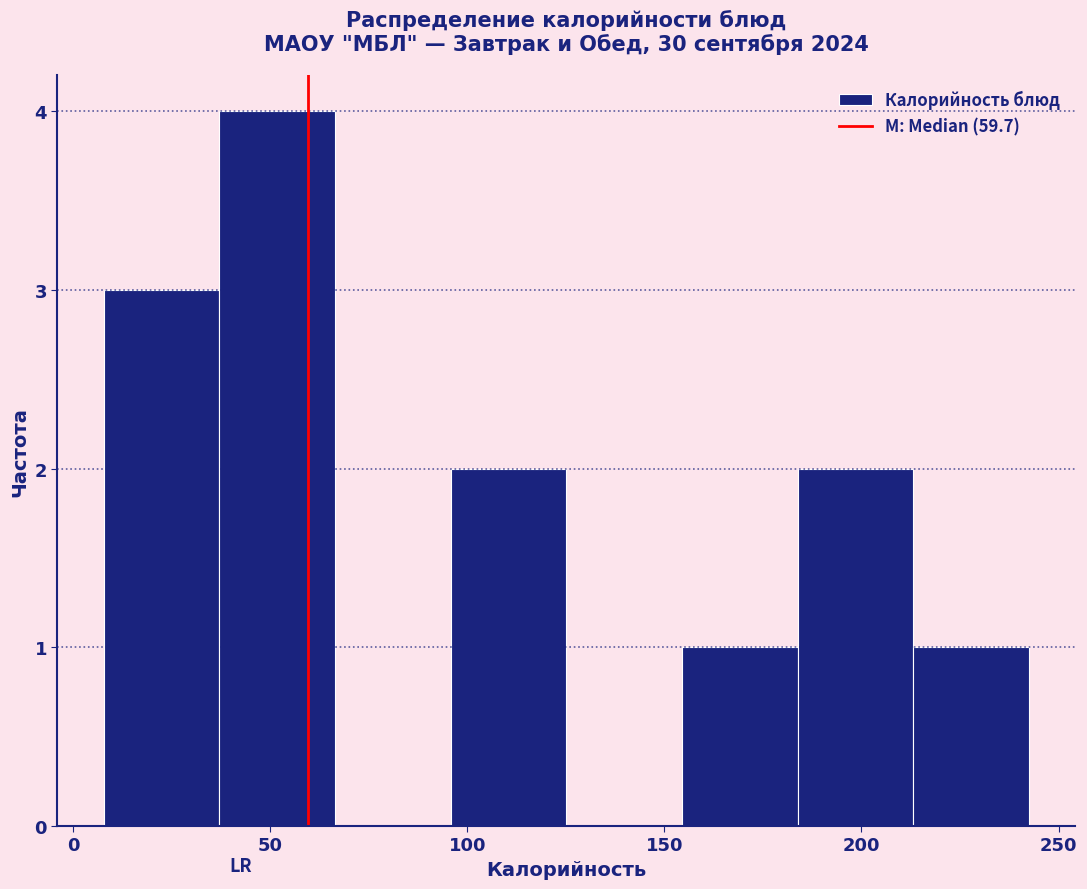

What is the height of the bar covering 185 to 215 on the x-axis? Neither the bar edges nor the heights are printed on the chart, so give them approximately, as read against the axes.

2